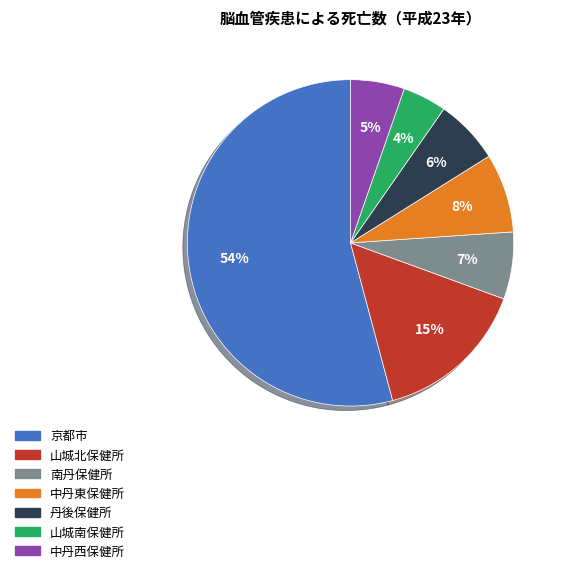

To the nearest percent, what is the difference between the 京都市 and 中丹西保健所 slice percentages?

49%